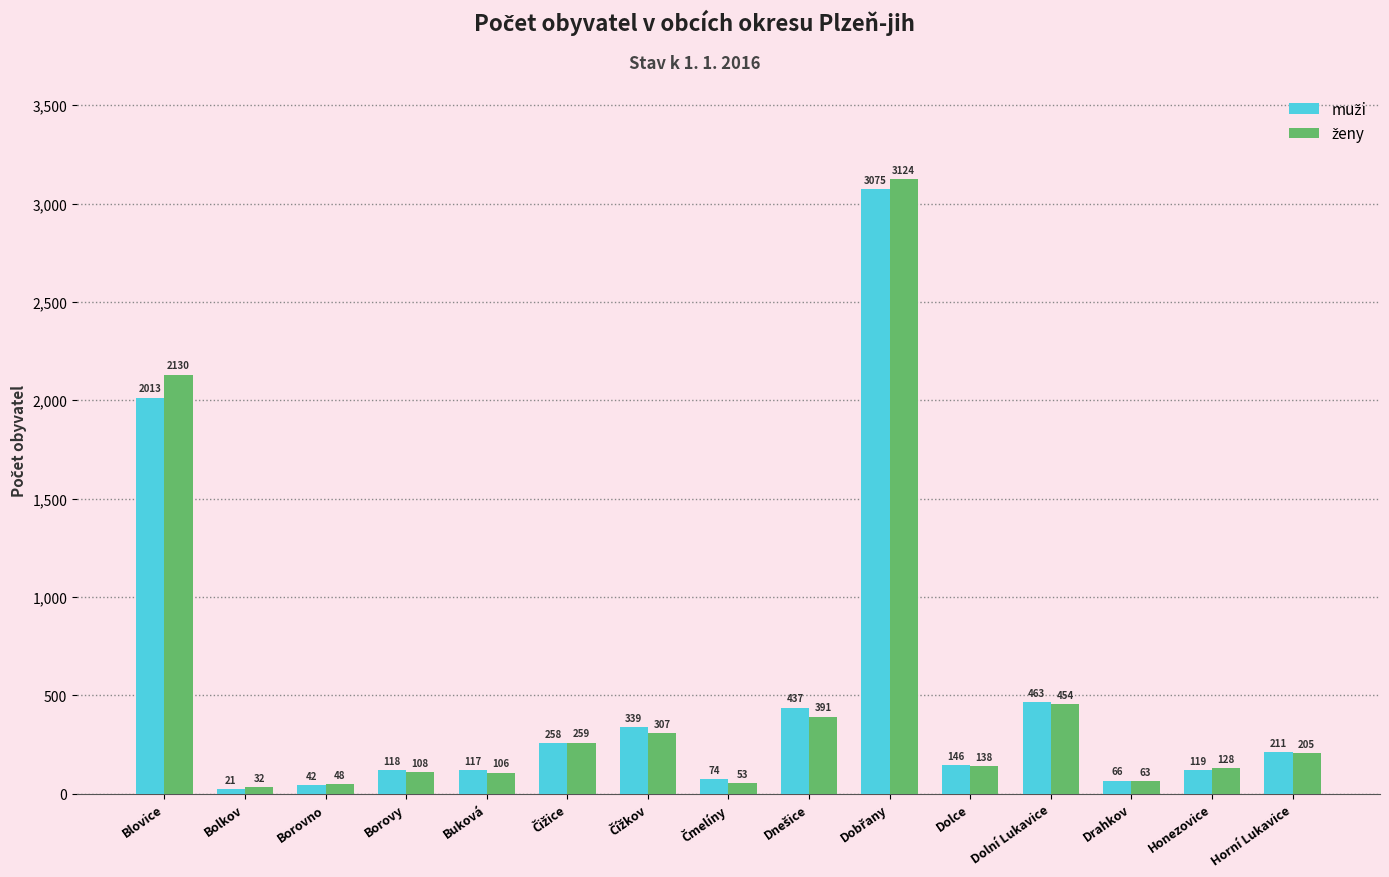

What is the minimum value shown in the chart?

21